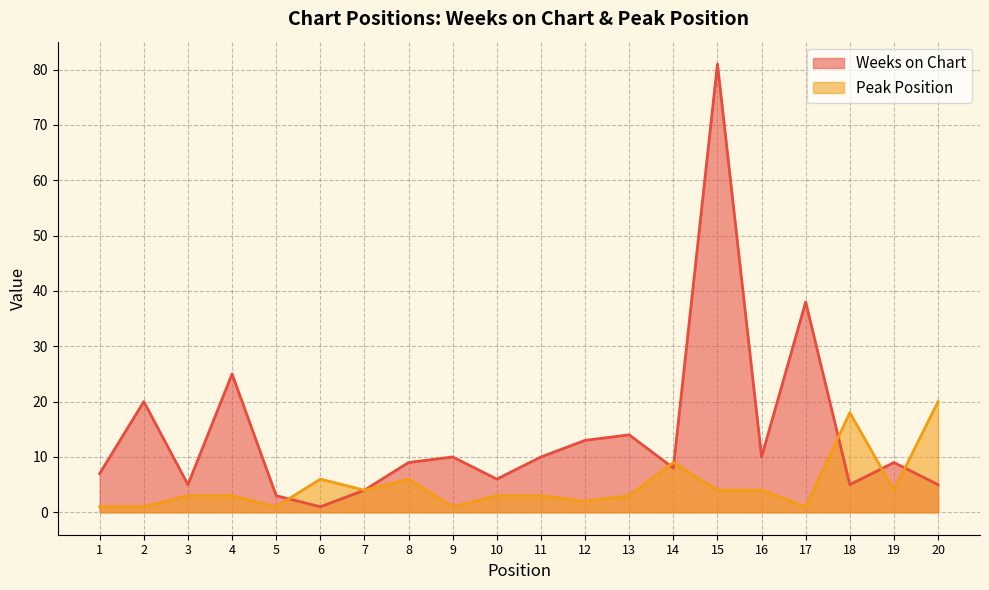

Between 11 and 17, which series saw the biggest shift?

Weeks on Chart